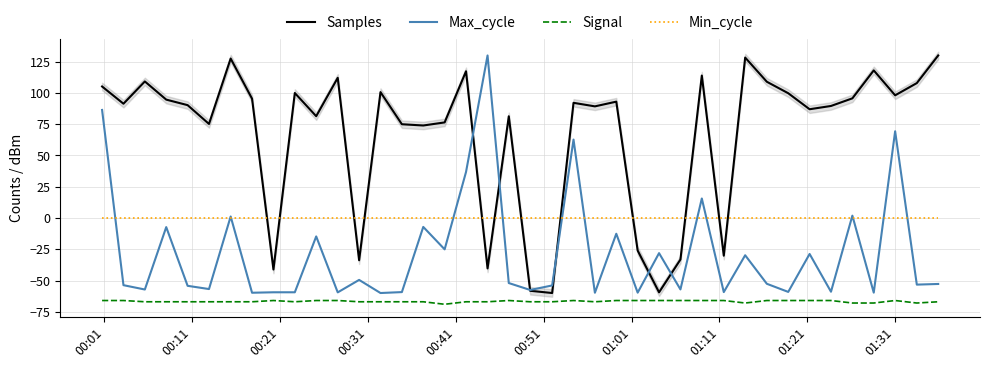

True or false: Min_cycle and Signal intersect in this chart.

False